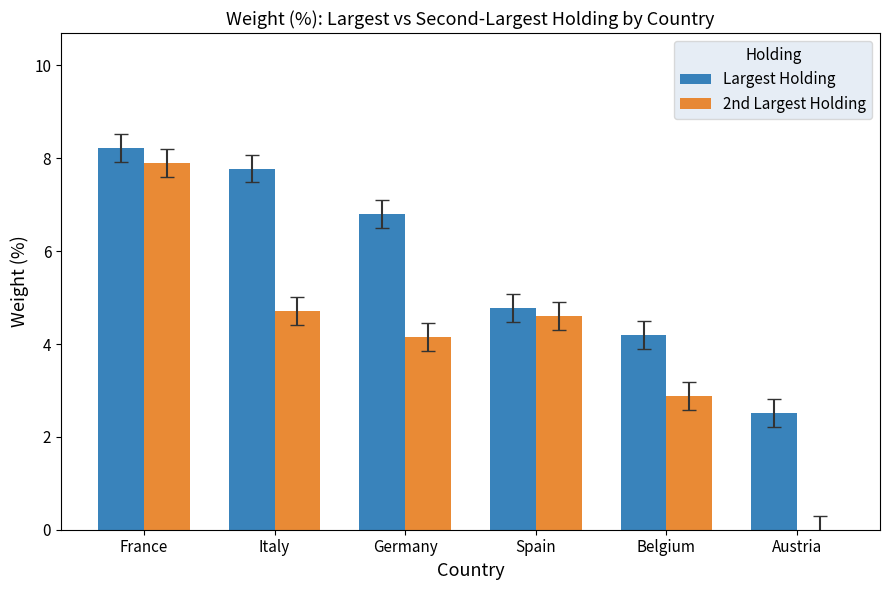

How many groups of bars are there?

6